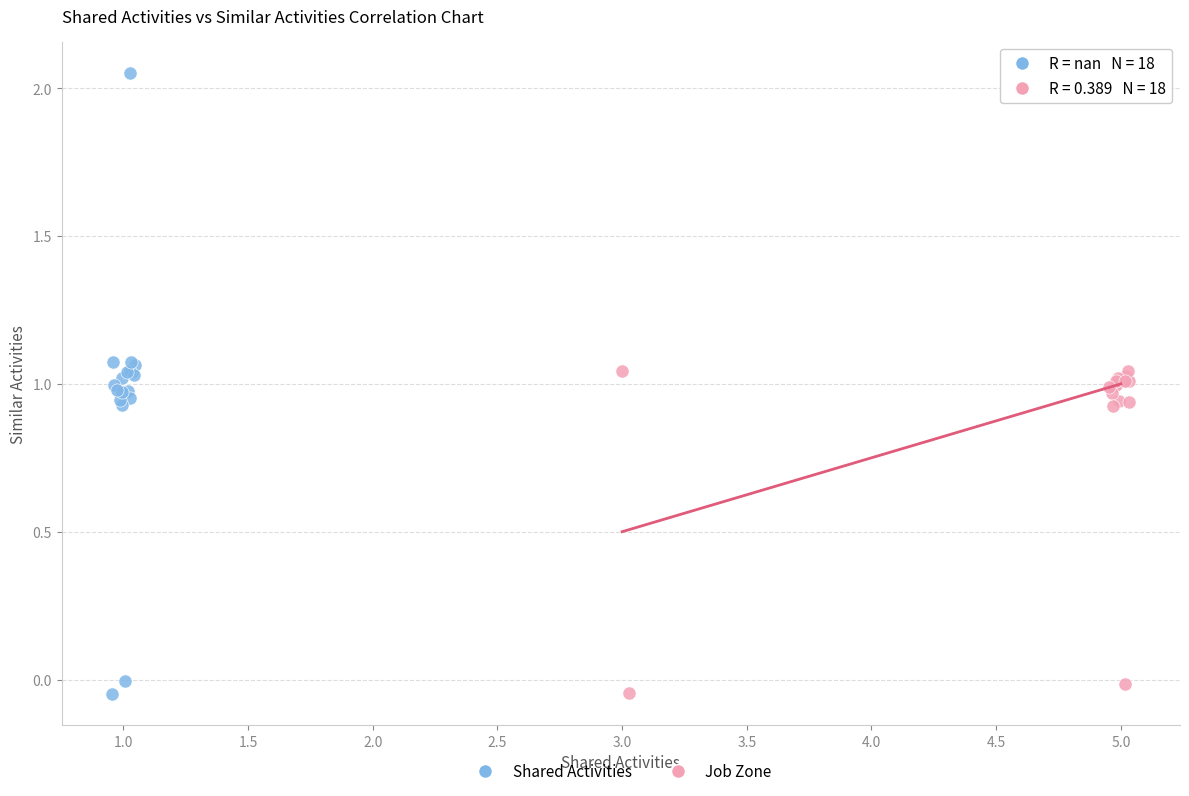

Which series reaches the maximum Y coordinate?

Shared Activities